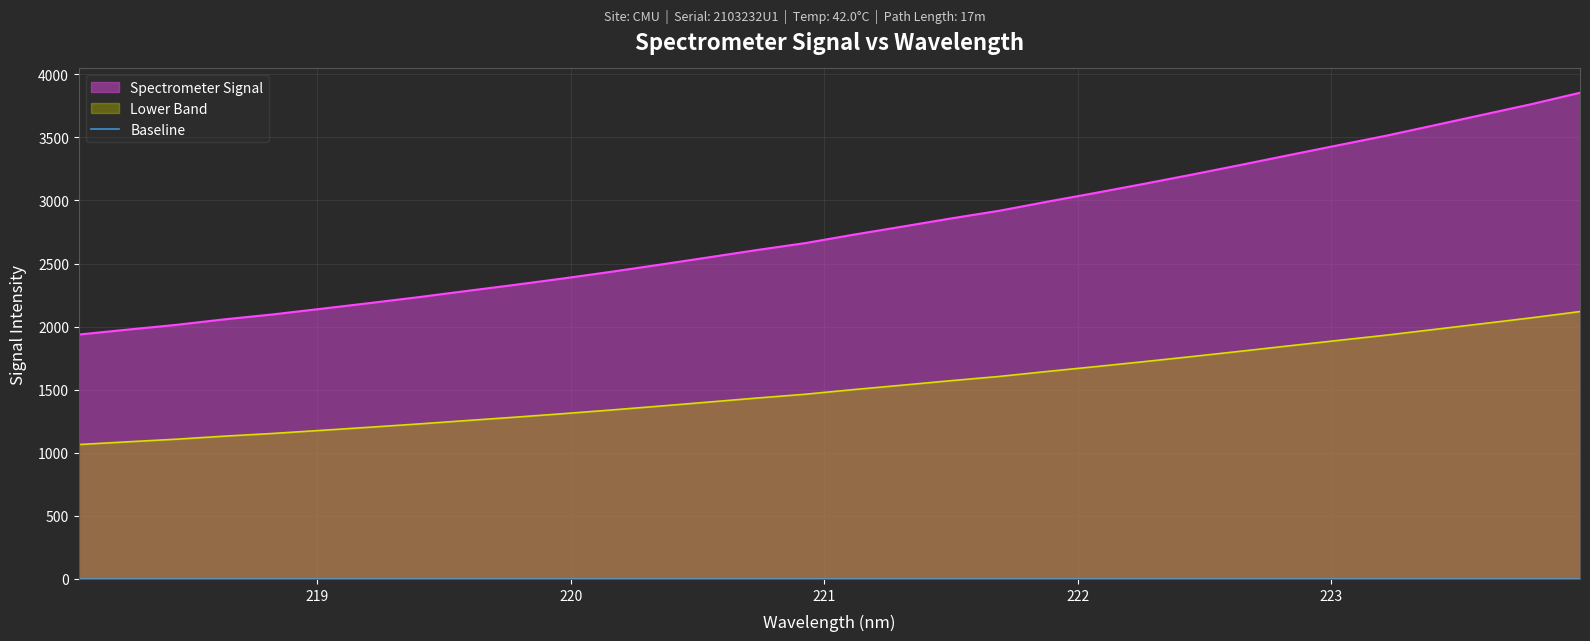

Reading left to right, extract all data points from this chart.

218.0596=1937.5	218.2508=1976.2	218.442=2013.8	218.6332=2057.8	218.8244=2096.9	219.0156=2141.7	219.2067=2186.8	219.3979=2233.5	219.589=2282.8	219.7801=2331.6	219.9712=2382.5	220.1623=2435.8	220.3533=2492.0	220.5444=2549.6	220.7354=2607.8	220.9264=2662.9	221.1174=2729.8	221.3083=2793.3	221.4993=2857.8	221.6902=2918.8	221.8812=2991.4	222.0721=3061.0	222.263=3132.9	222.4538=3206.9	222.6447=3283.1	222.8355=3360.9	223.0264=3438.0	223.2172=3514.3	223.408=3597.1	223.5987=3680.6	223.7895=3764.1	223.9802=3854.1